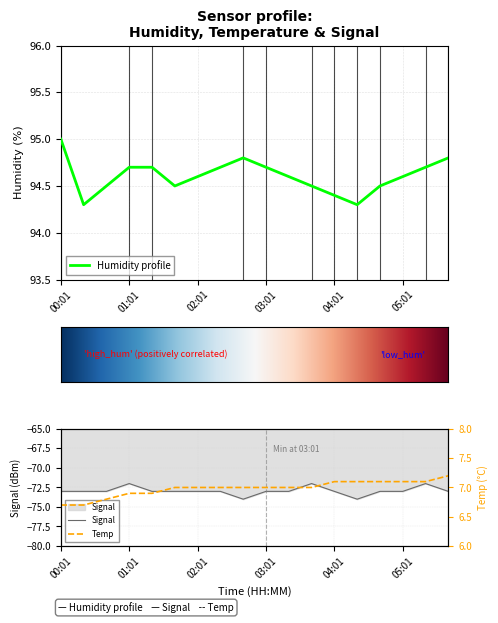

What is the difference between the Humidity values at 01:41 and 05:41?

0.3